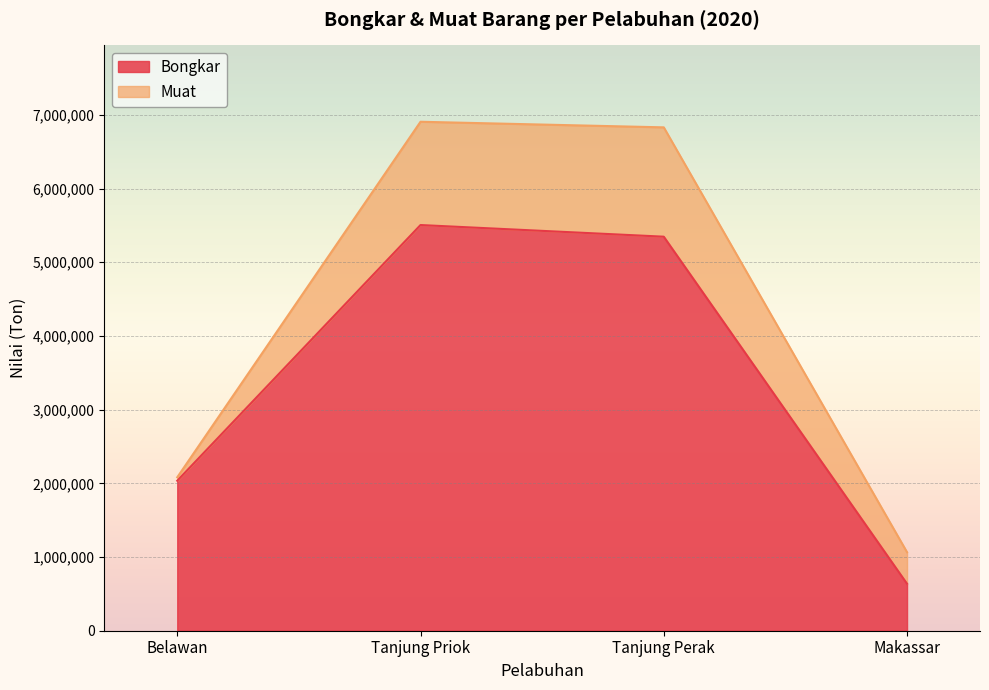

Between Belawan and Tanjung Perak, which is larger?

Tanjung Perak